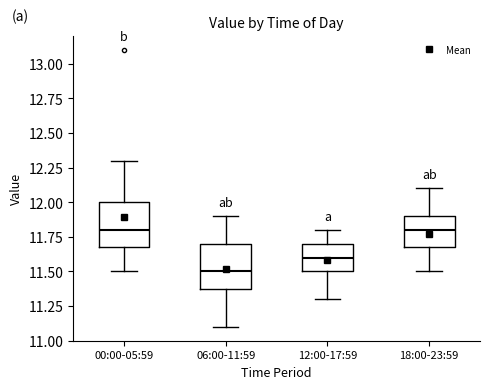

Reading left to right, read every box against the y-axis: the position of its median line, the range the box covers, and the ends of its whiskers. The values are not printed on the chart, so give them approximately, as read against the axis.

00:00-05:59: median 11.8, box 11.7 to 12.0, whiskers 11.5 to 12.3
06:00-11:59: median 11.5, box 11.4 to 11.7, whiskers 11.1 to 11.9
12:00-17:59: median 11.6, box 11.5 to 11.7, whiskers 11.3 to 11.8
18:00-23:59: median 11.8, box 11.7 to 11.9, whiskers 11.5 to 12.1